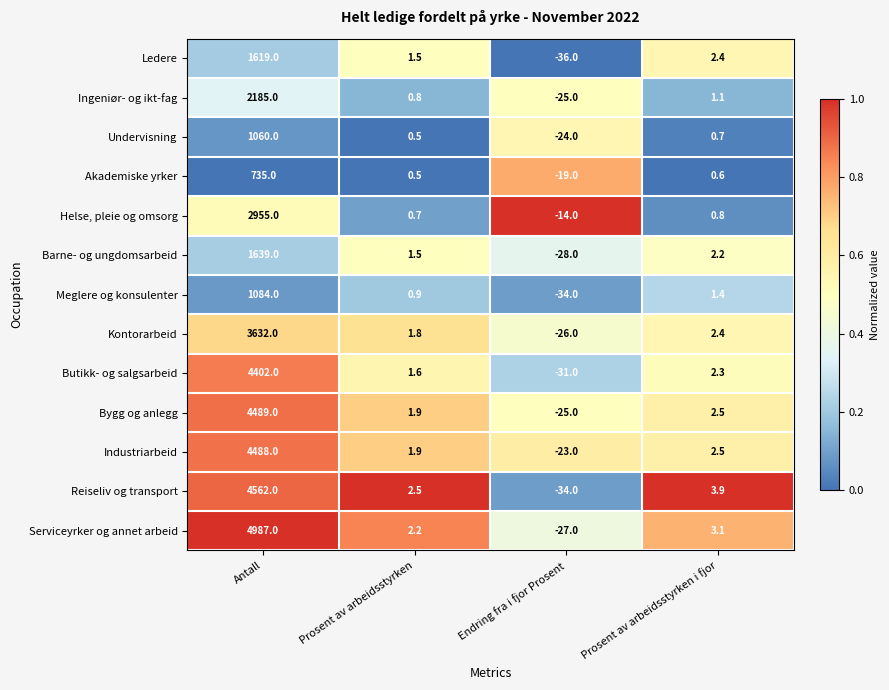

What is the spread (max minus min) of values at Endring fra i fjor Prosent?

22.0